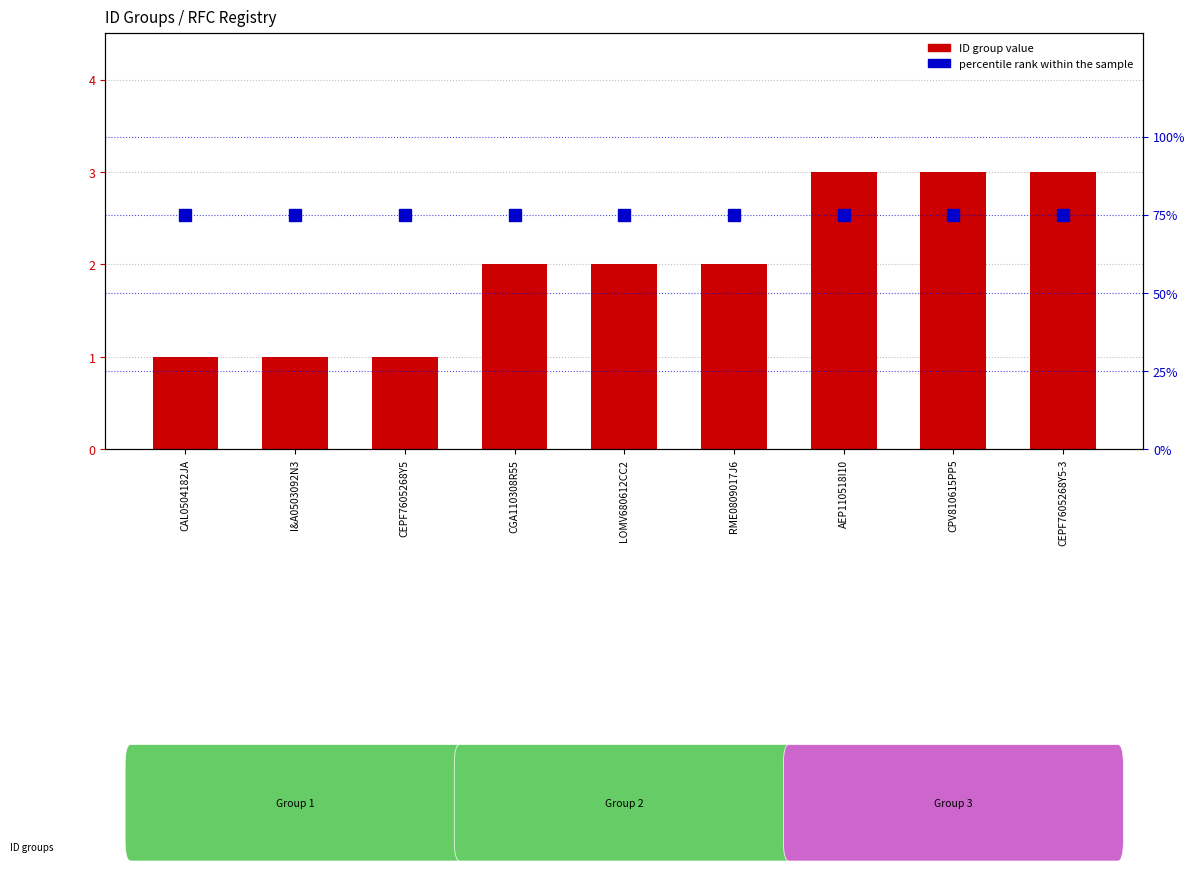

At which category is the sum across all series the highest?

AEP110518I10